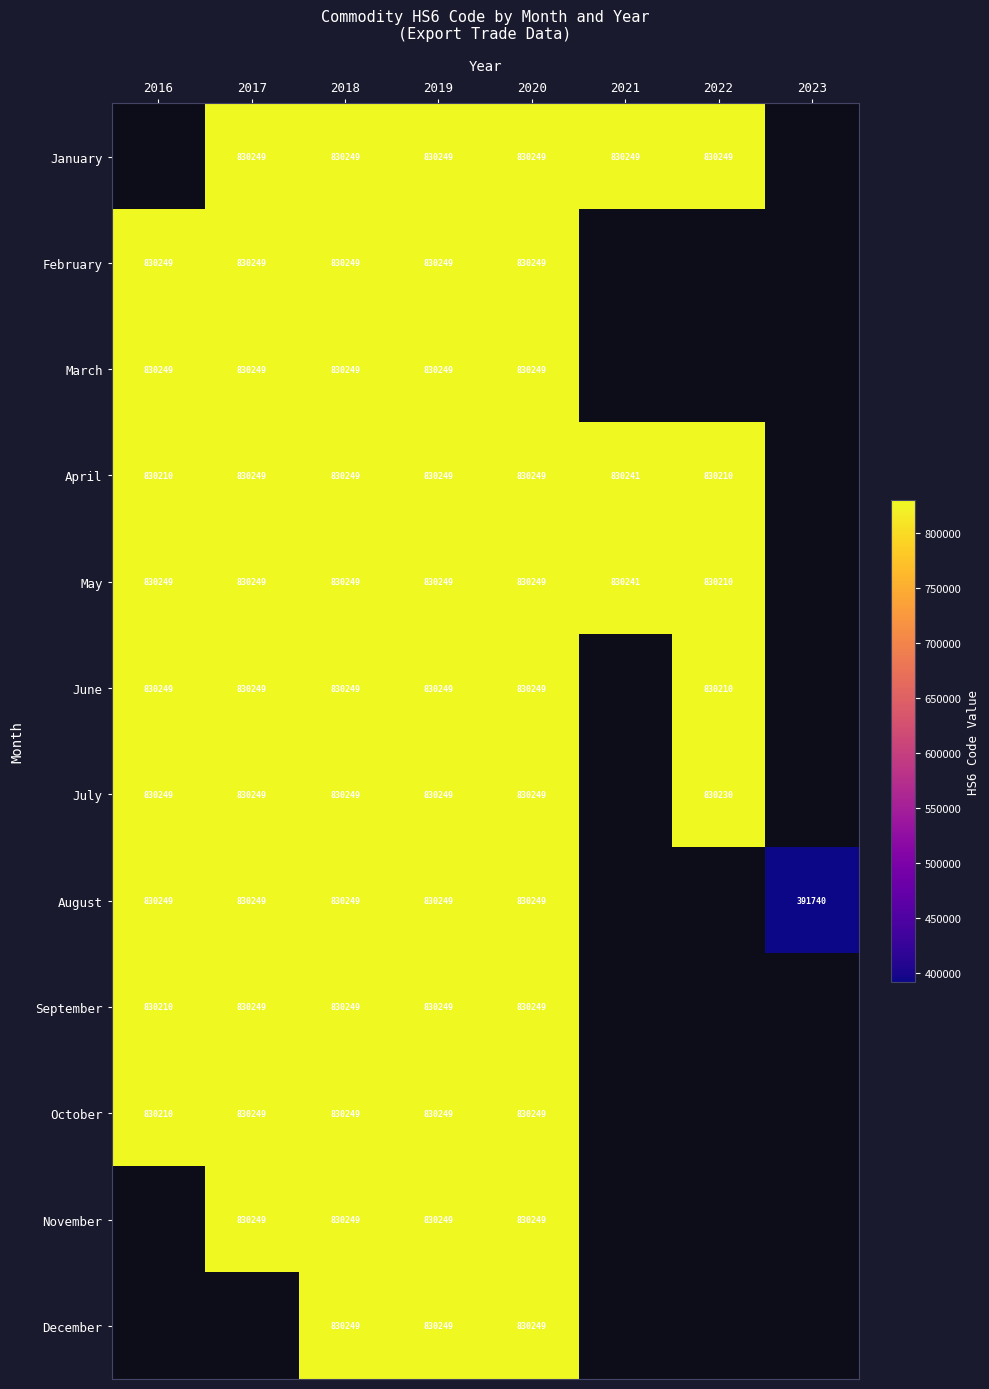

What is the sum of the September values at 2019 and 2018?

1660498